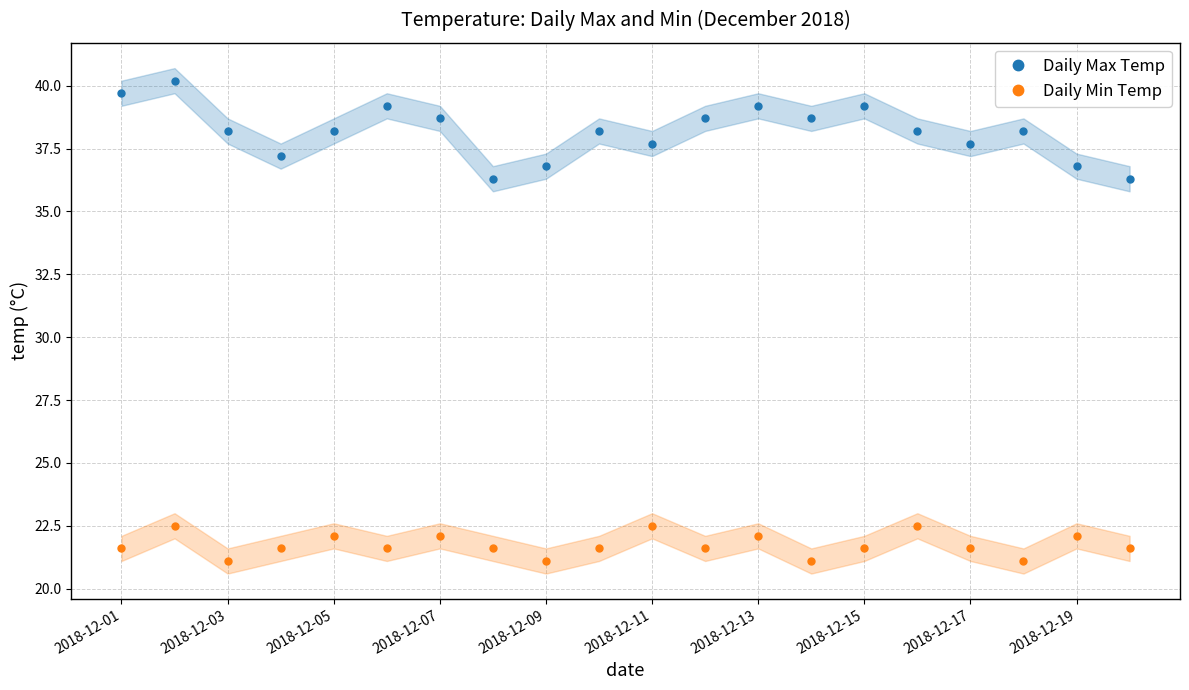

True or false: Daily Max Temp and Daily Min Temp intersect in this chart.

False